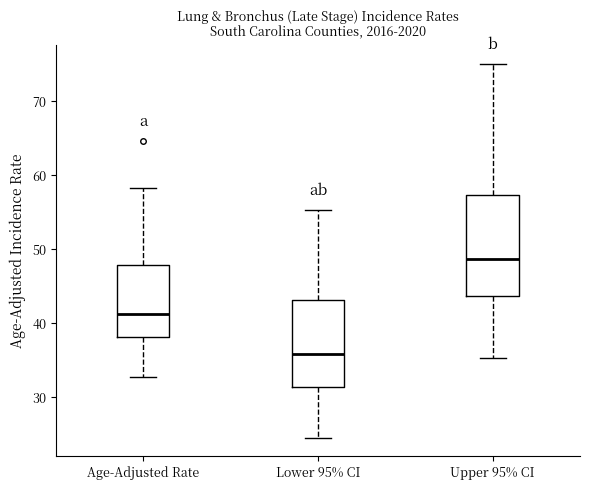

Reading left to right, transcribe this box plot: for each box, give where its median line is, the range the box spans, and where its two whiskers end, as read against the y-axis. The values are not printed on the chart, so give them approximately, as read against the axis.

Age-Adjusted Rate: median 41, box 38 to 48, whiskers 33 to 58
Lower 95% CI: median 36, box 31 to 43, whiskers 25 to 55
Upper 95% CI: median 49, box 44 to 57, whiskers 35 to 75